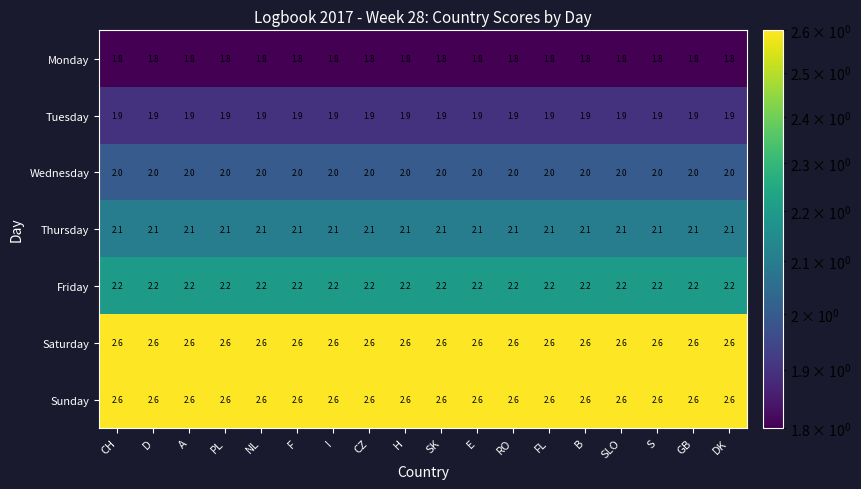

What is the sum of all Tuesday values?

34.2